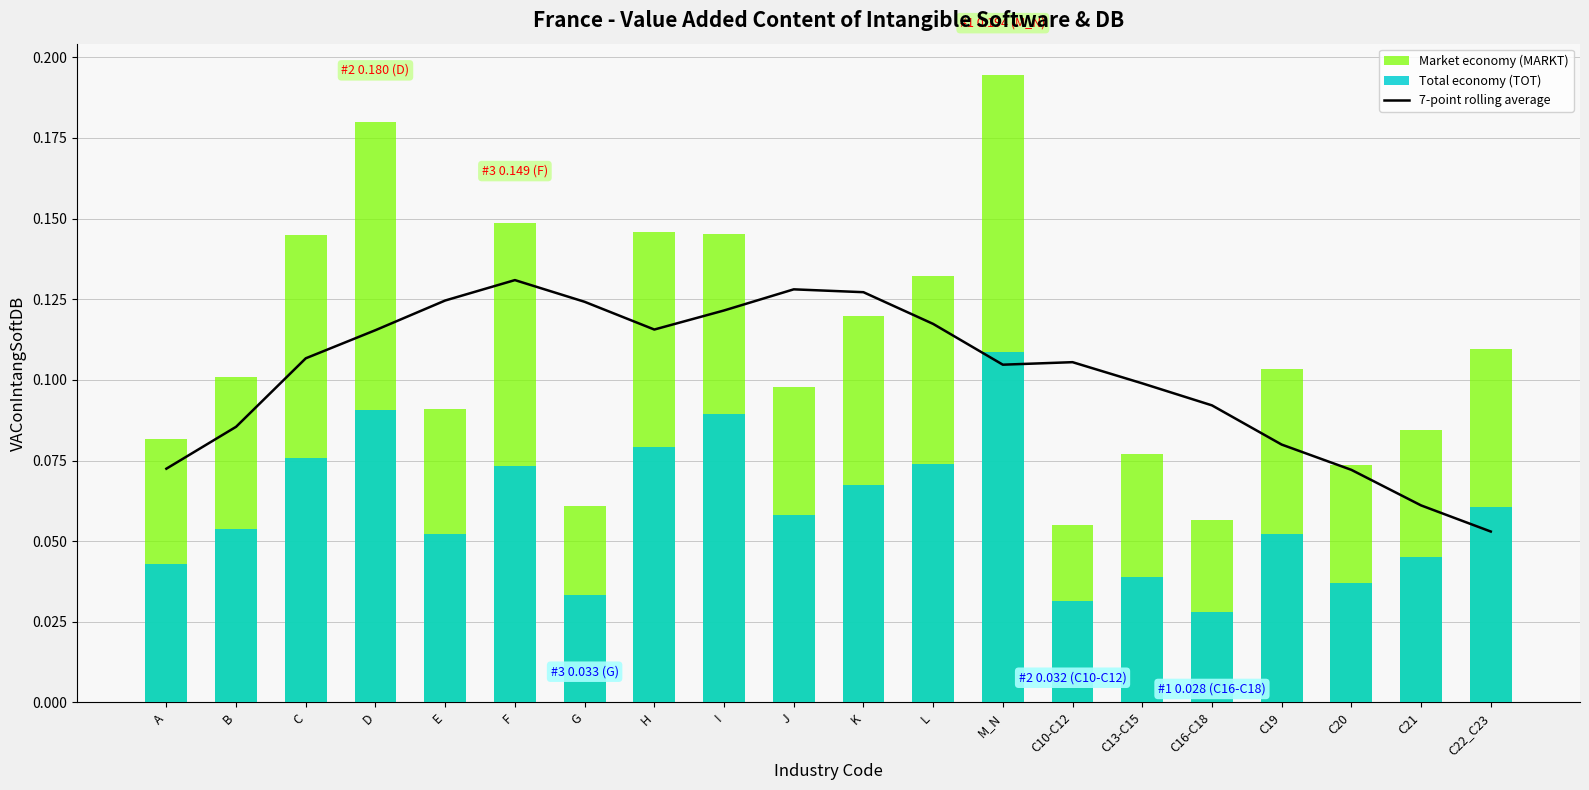

Which category has the highest value across all series?

M_N